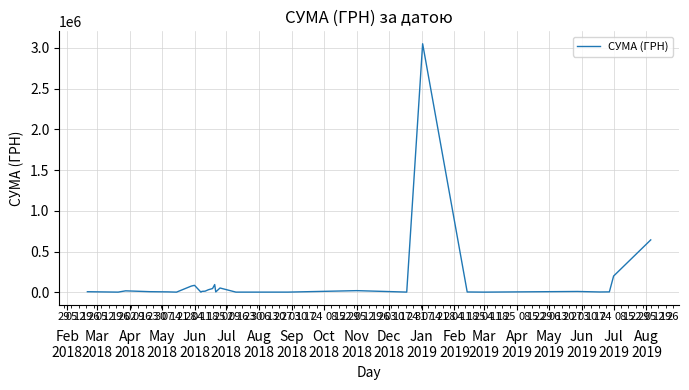

What is the sum of all values?

4383316.8